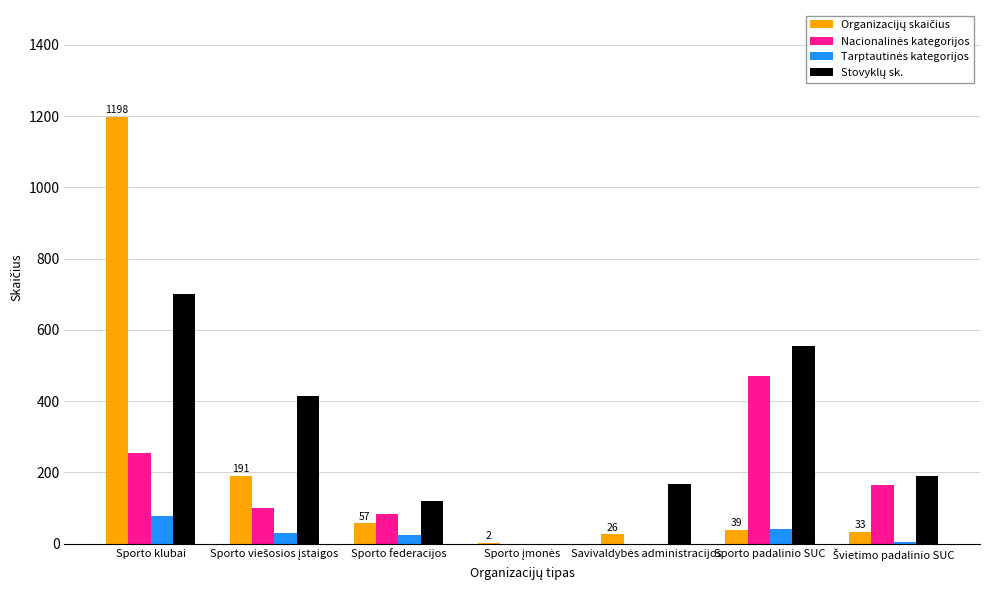

Count the number of data series in this chart.

4